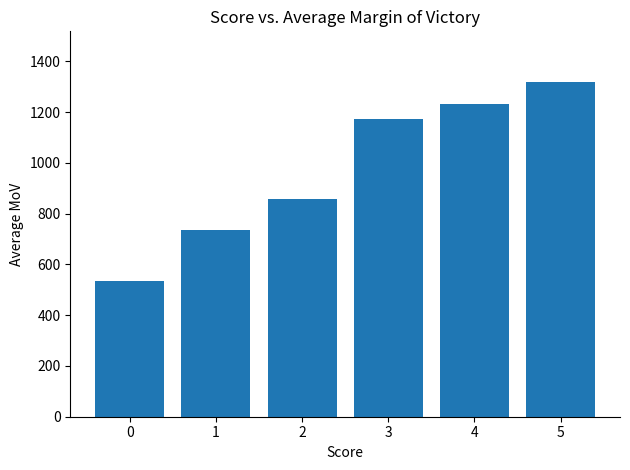

Are the bars grouped side by side (vs. stacked)?

No